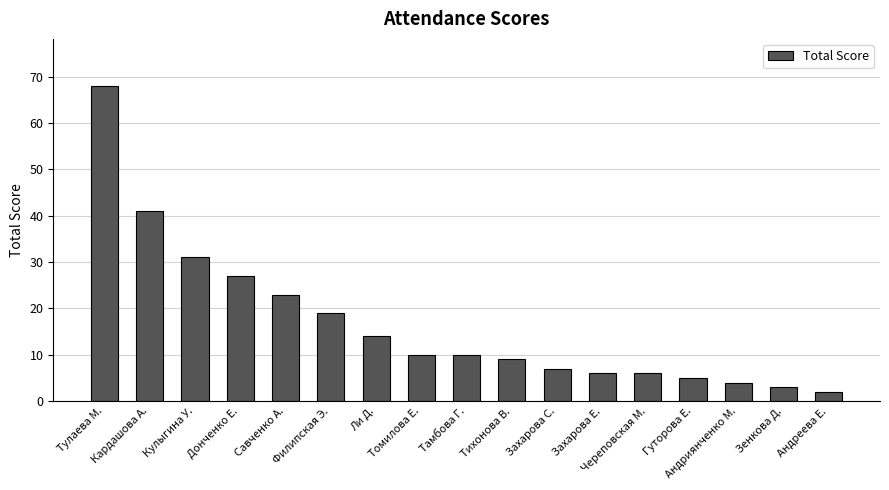

What is the label of the 16th bar from the right?

Кардашова А.